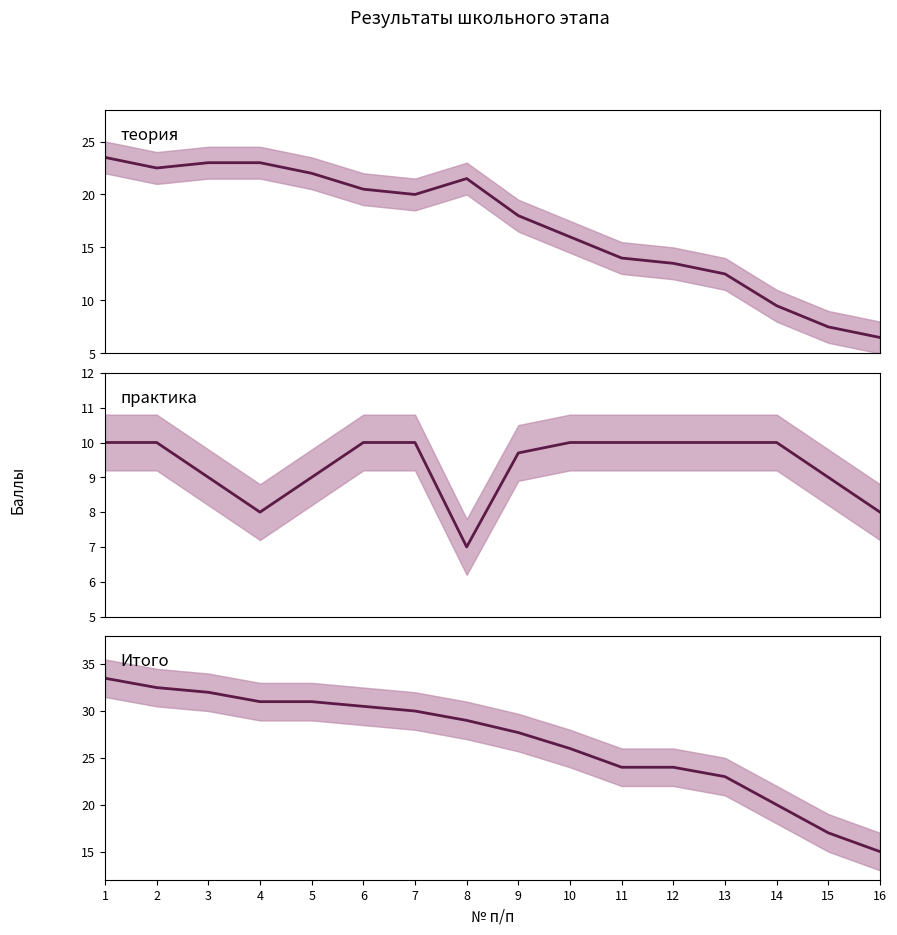

Reading left to right, transcribe all the data shown in this chart.

теория: 23.5	22.5	23.0	23.0	22.0	20.5	20.0	21.5	18.0	16.0	14.0	13.5	12.5	9.5	7.5	6.5
практика: 10.0	10.0	9.0	8.0	9.0	10.0	10.0	7.0	9.7	10.0	10.0	10.0	10.0	10.0	9.0	8.0
Итого: 33.5	32.5	32.0	31.0	31.0	30.5	30.0	29.0	27.7	26.0	24.0	24.0	23.0	20.0	17.0	15.0